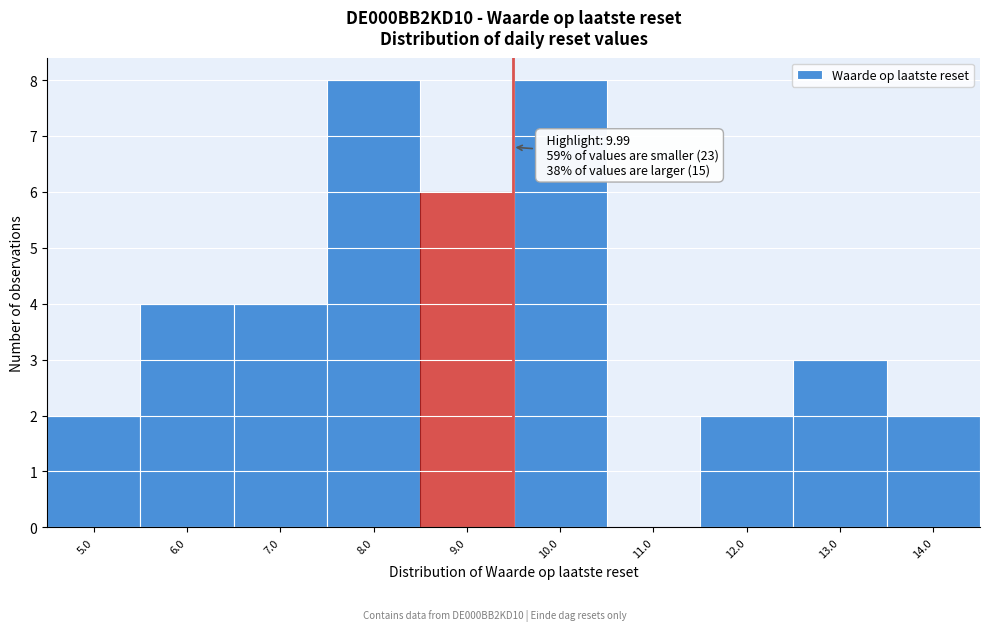

Reading right to left, what are all the values shown in this chart?

14.0=2	13.0=3	12.0=2	11.0=0	10.0=8	9.0=6	8.0=8	7.0=4	6.0=4	5.0=2